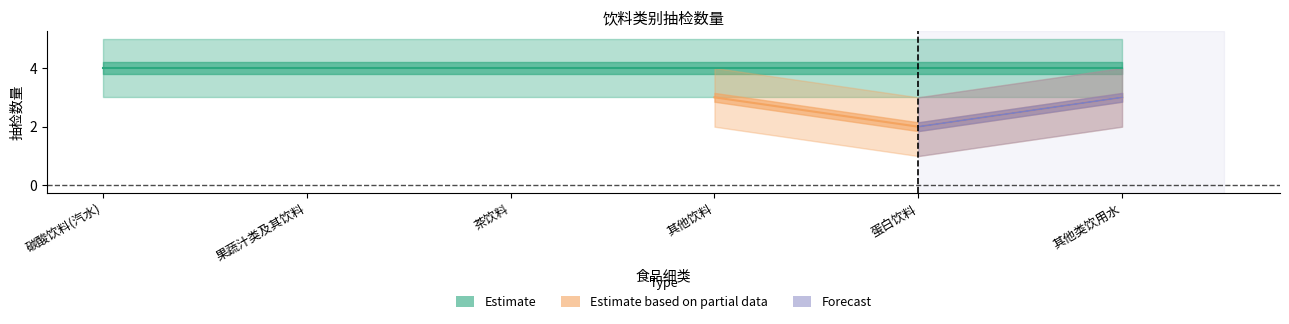

At how many categories does at least one series exceed 4?

2